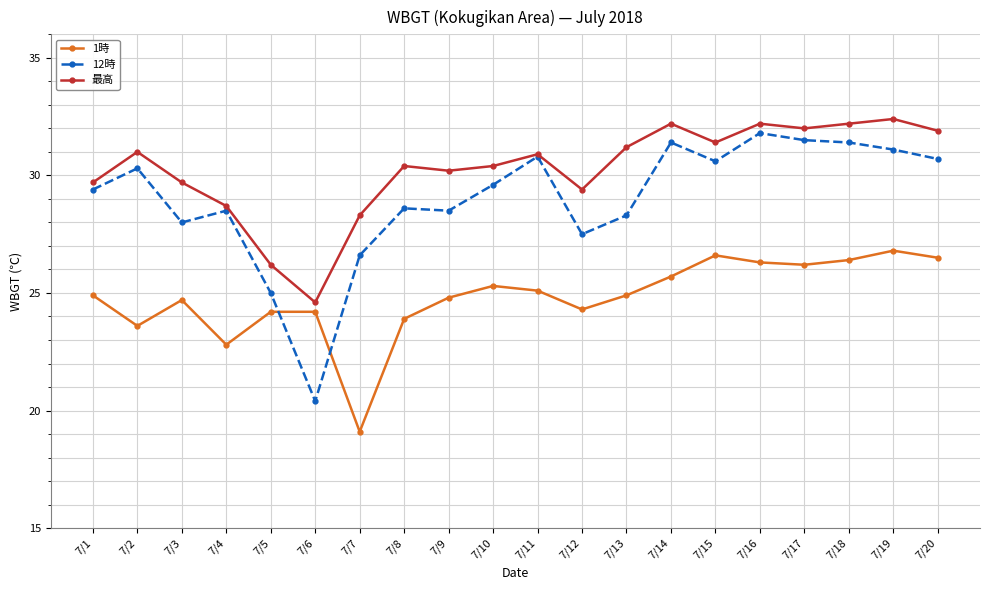

Read the 1時 value at 7/9.

24.8